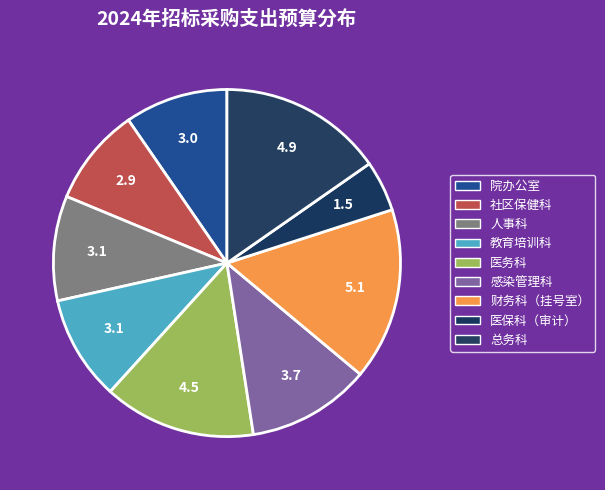

What is the ratio of the value at 人事科 to the value at 医务科?

0.7